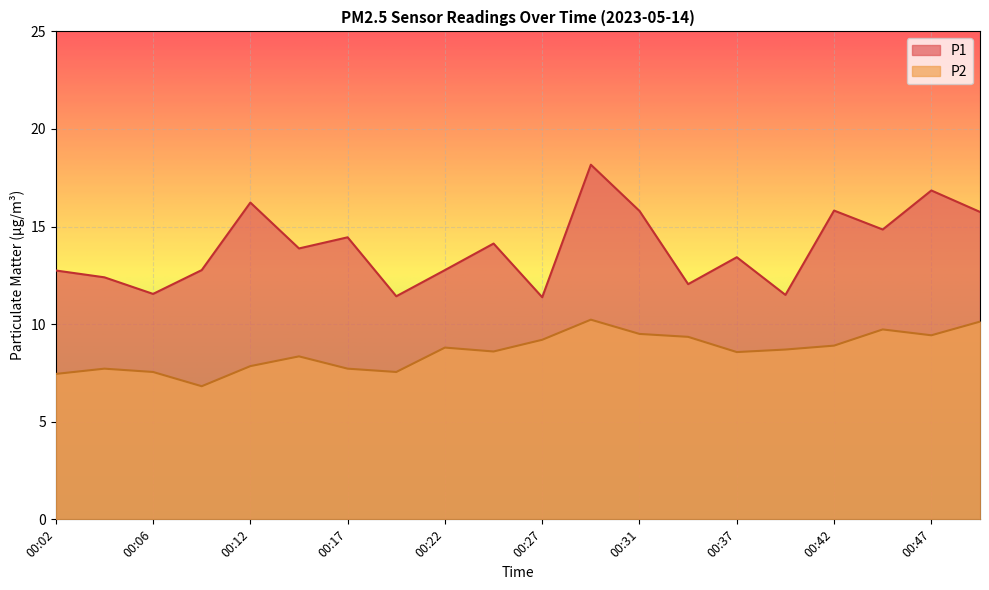

Which has a higher value, 00:34 or 00:14?

00:14